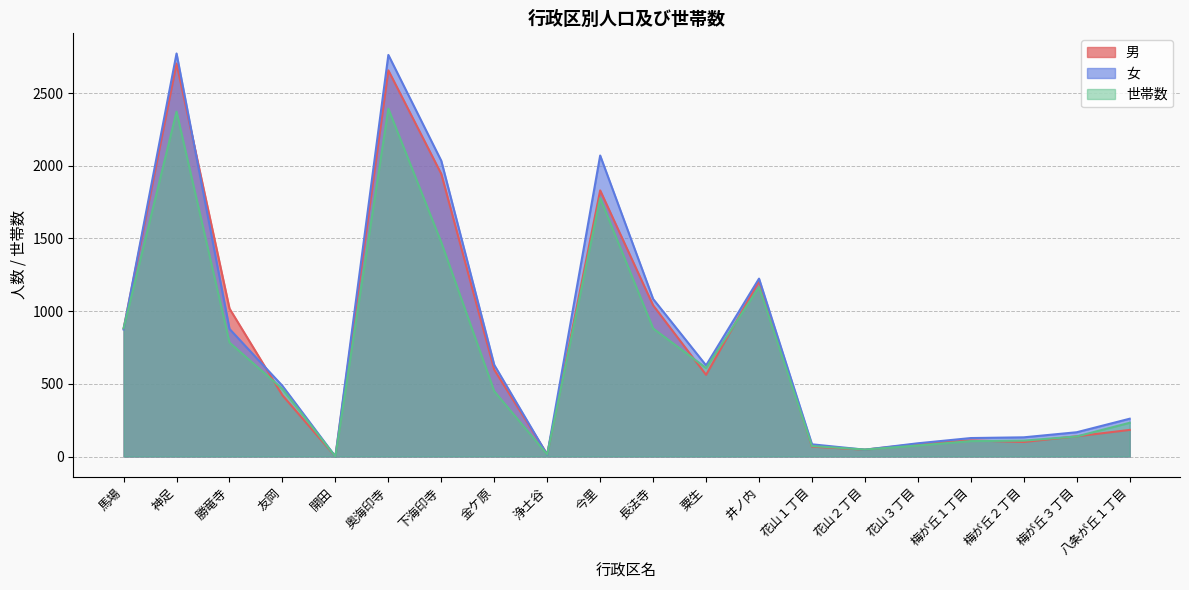

The 世帯数 series shows 106 at 梅が丘１丁目. True or false?

True